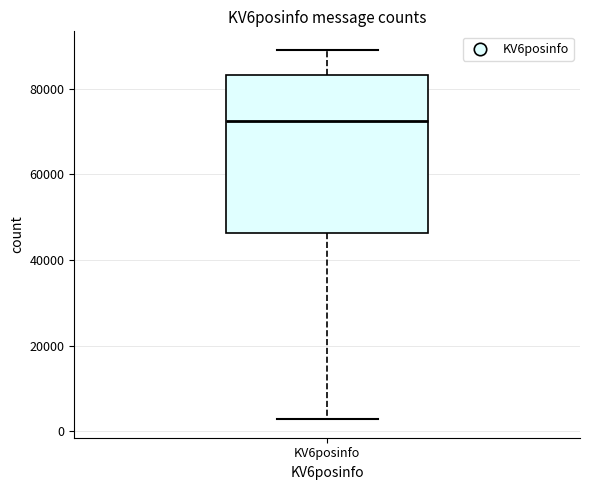

Transcribe this box plot: give where the median line is, the range the box spans, and where the two whiskers end, as read against the y-axis. The values are not printed on the chart, so give them approximately, as read against the axis.

median 72000, box 46000 to 84000, whiskers 2000 to 90000